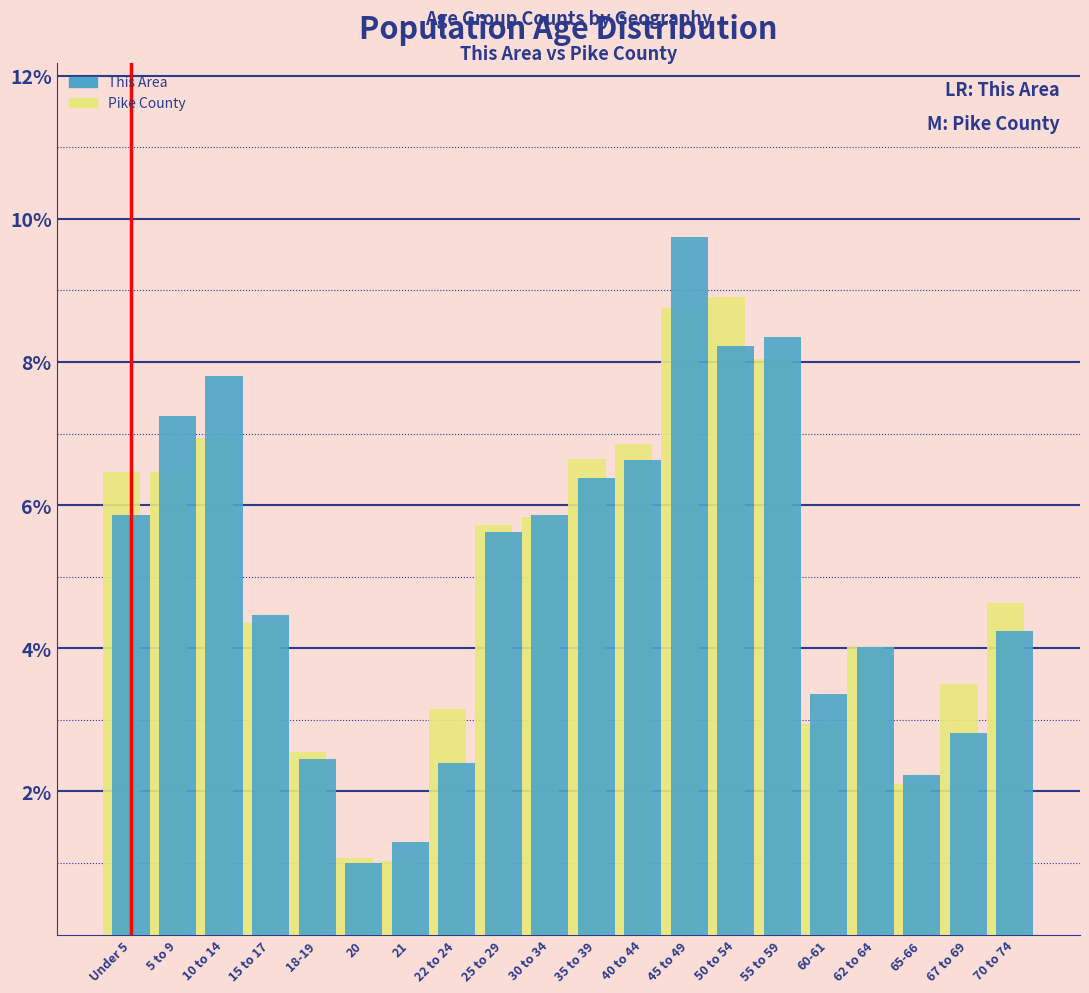

Which category has the highest value in the This Area series?

45 to 49